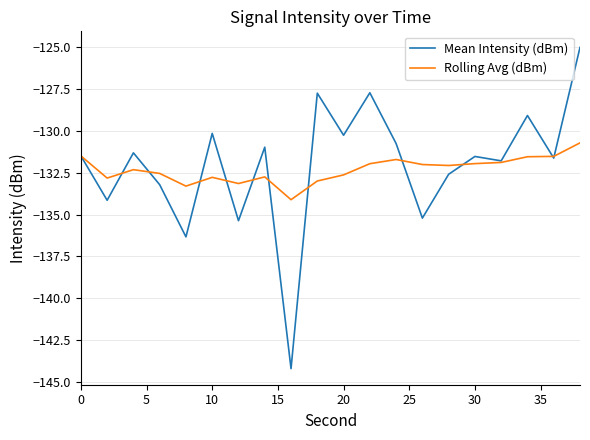

Rank the series by their maximum value, from highest to lowest.

Mean Intensity (dBm), Rolling Avg (dBm)